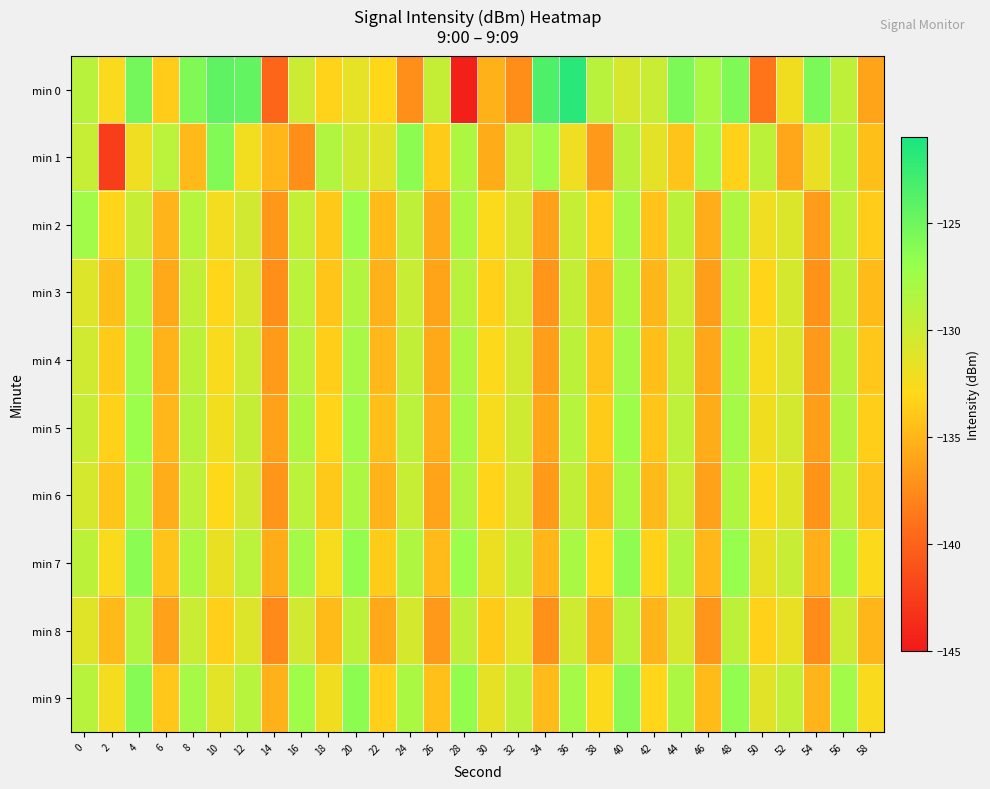

What is the total value across all series at 0?

-1296.7